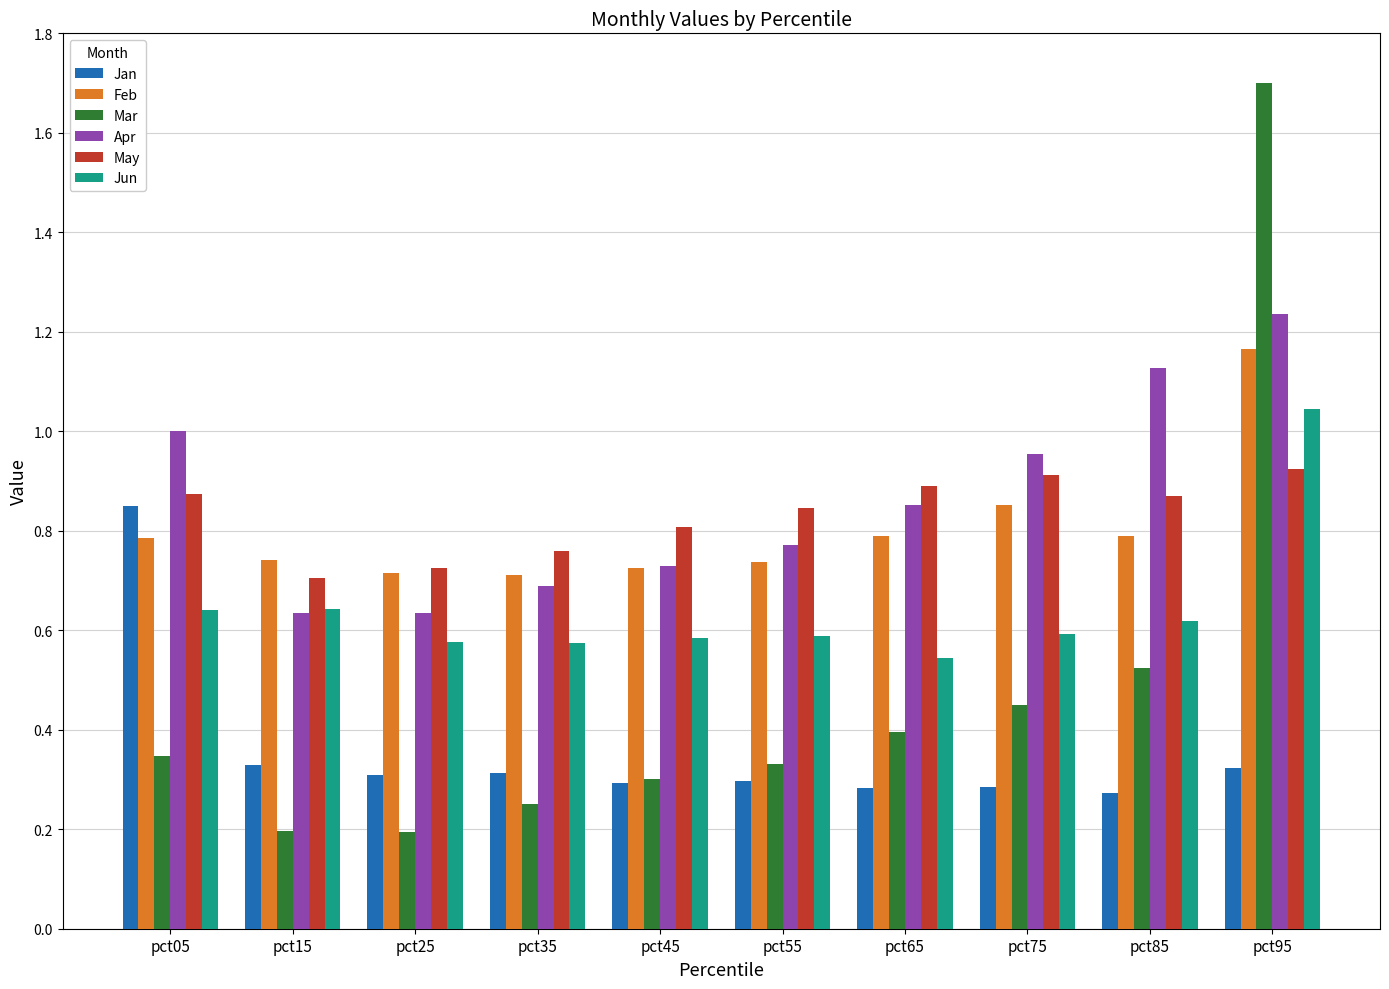

At which category is the sum across all series the highest?

pct95